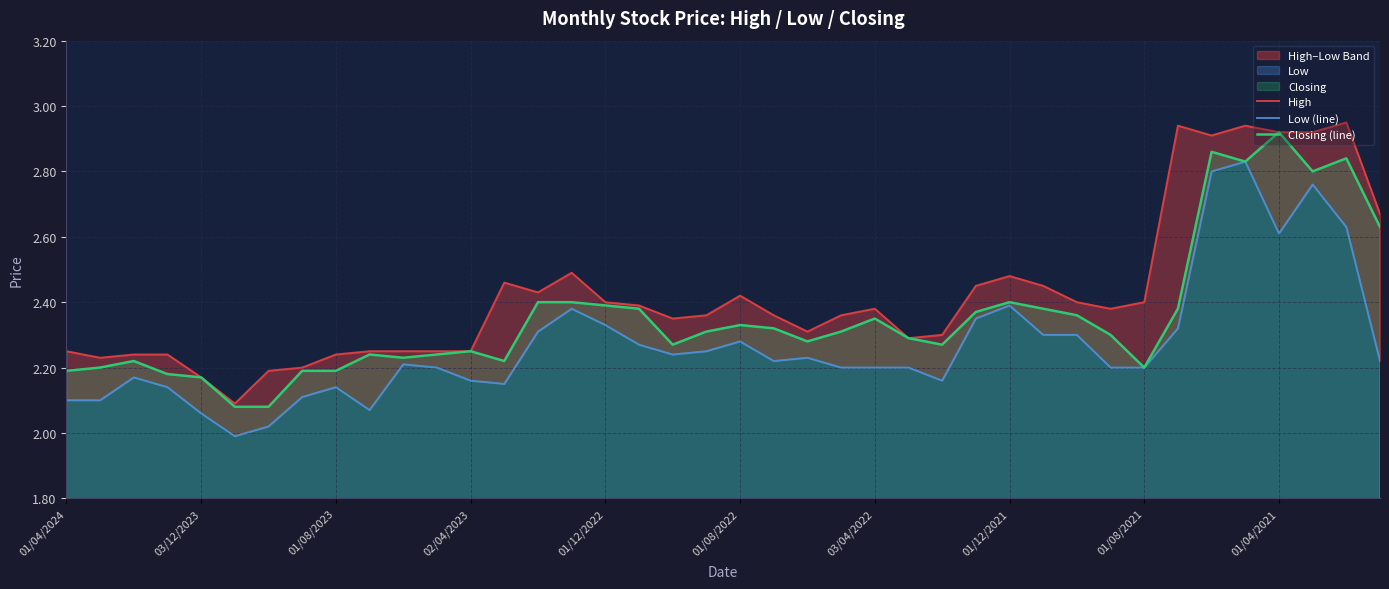

At which label does Closing (line) reach its peak?

01/04/2021